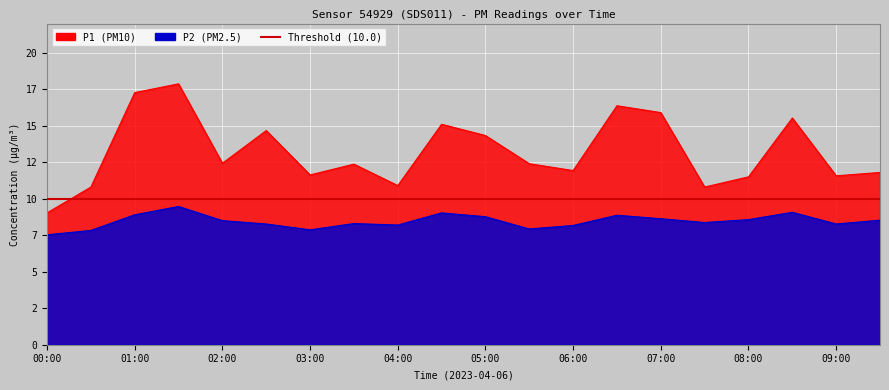

How many interior local peaks does the P2 series have?

5